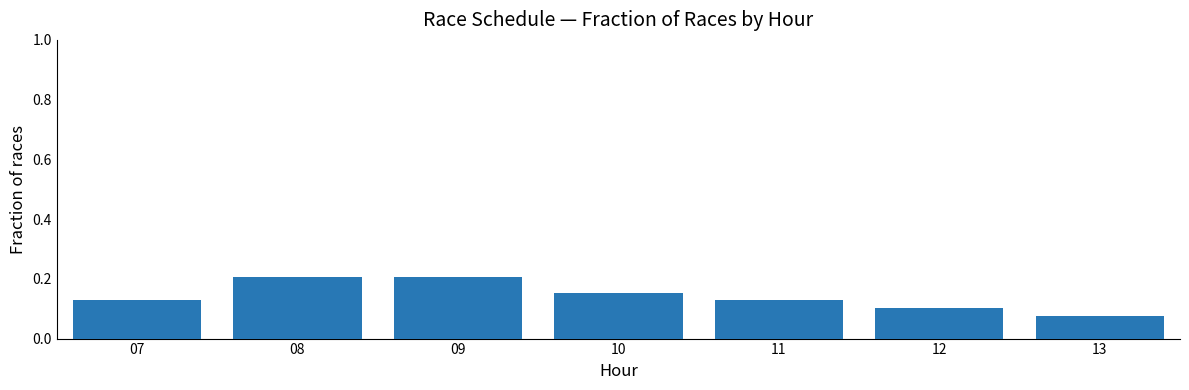

Which category has the lowest value across all series?

13